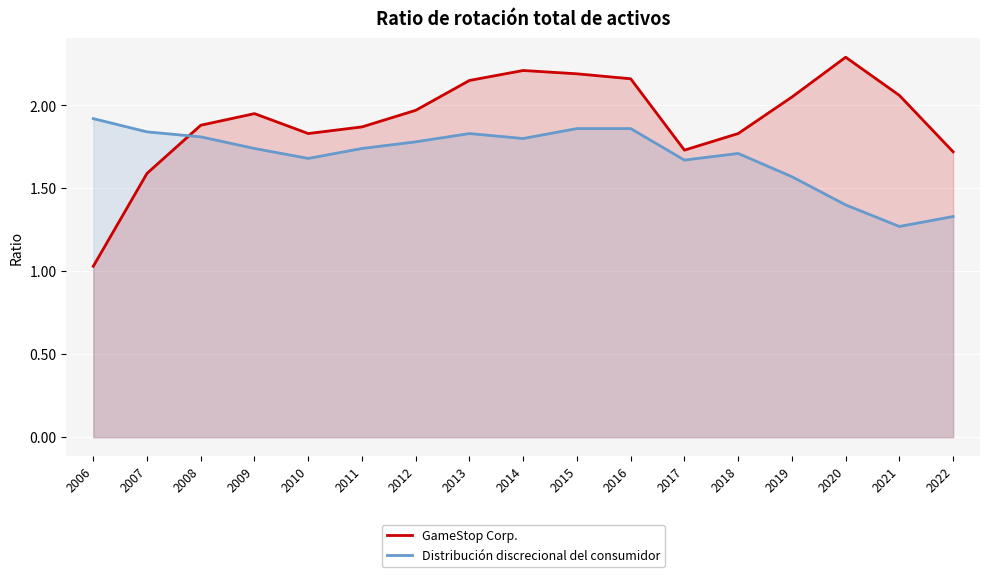

Reading left to right, extract all data points from this chart.

GameStop Corp.: 1.0	1.6	1.9	1.9	1.8	1.9	2.0	2.1	2.2	2.2	2.2	1.7	1.8	2.0	2.3	2.1	1.7
Distribución discrecional del consumidor: 1.9	1.8	1.8	1.7	1.7	1.7	1.8	1.8	1.8	1.9	1.9	1.7	1.7	1.6	1.4	1.3	1.3